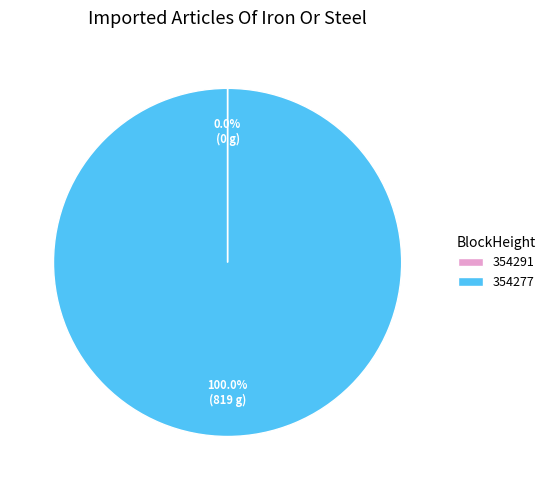

Which category has the biggest portion of the pie?

354277